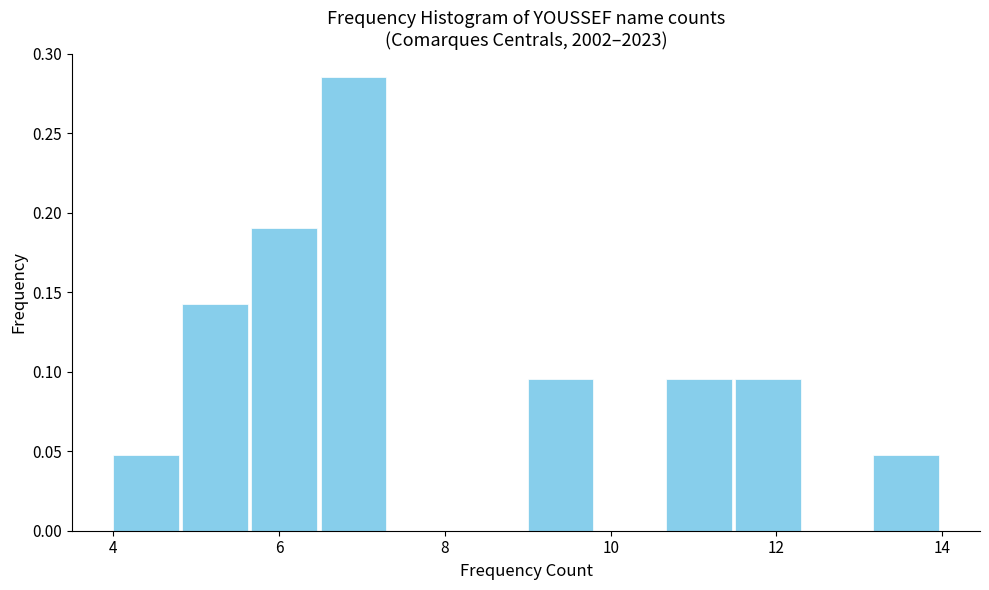

Reading left to right, list every bar in this chart as the range it spans on the x-axis followed by its height. Neither the bar edges nor the heights are printed on the chart, so give them approximately, as read against the axes.

4.0 to 4.8: 0.050
4.8 to 5.6: 0.145
5.6 to 6.6: 0.190
6.6 to 7.4: 0.285
7.4 to 8.2: 0
8.2 to 9.0: 0
9.0 to 9.8: 0.095
9.8 to 10.6: 0
10.6 to 11.6: 0.095
11.6 to 12.4: 0.095
12.4 to 13.2: 0
13.2 to 14.0: 0.050